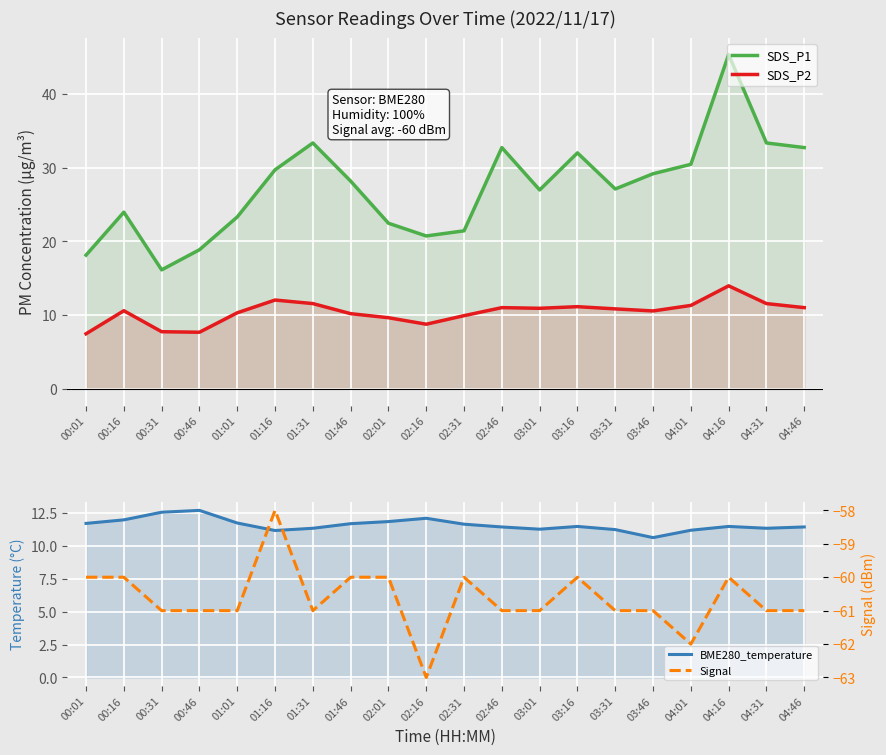

True or false: Signal and SDS_P2 cross at least once.

False